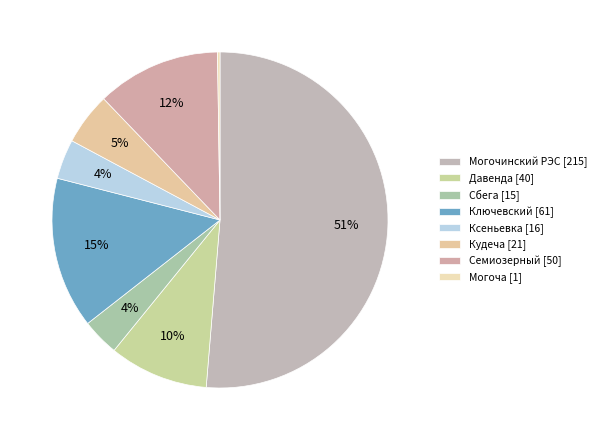

What is the change in value from Ключевский to Кудеча?

-40